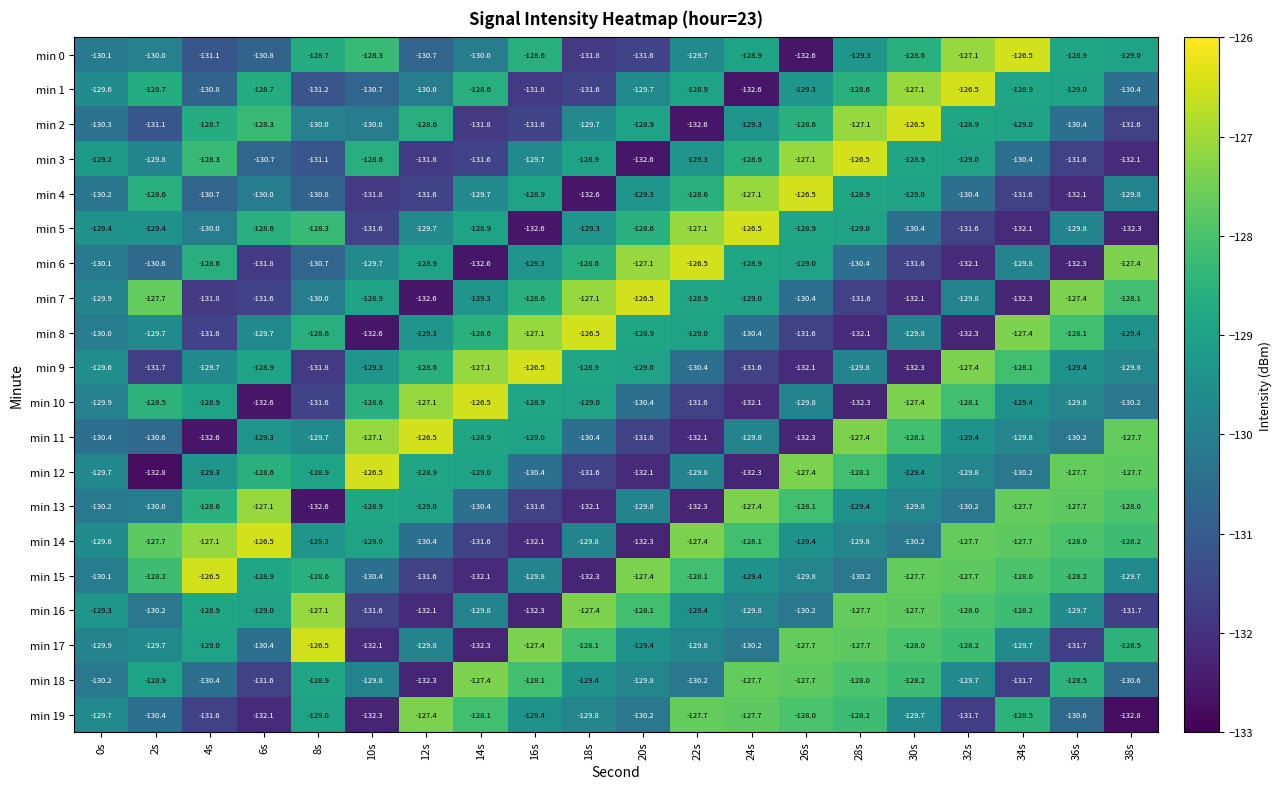

The value of min 3 at 36s is -52.3. True or false?

False